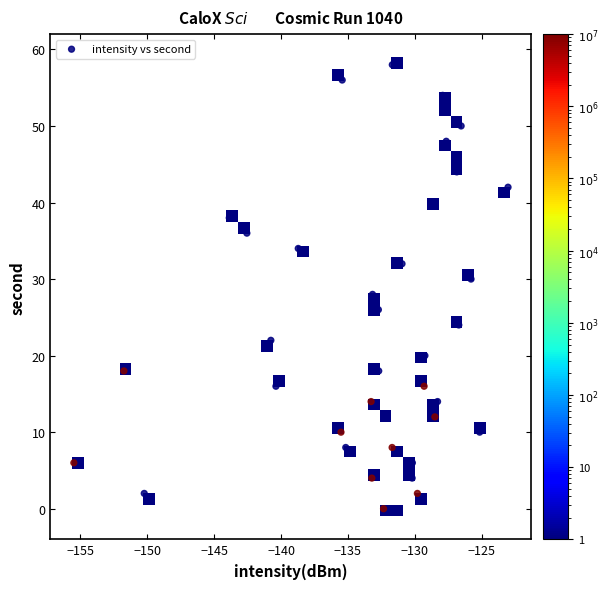

What is the range of Y values (max minus min)?

58